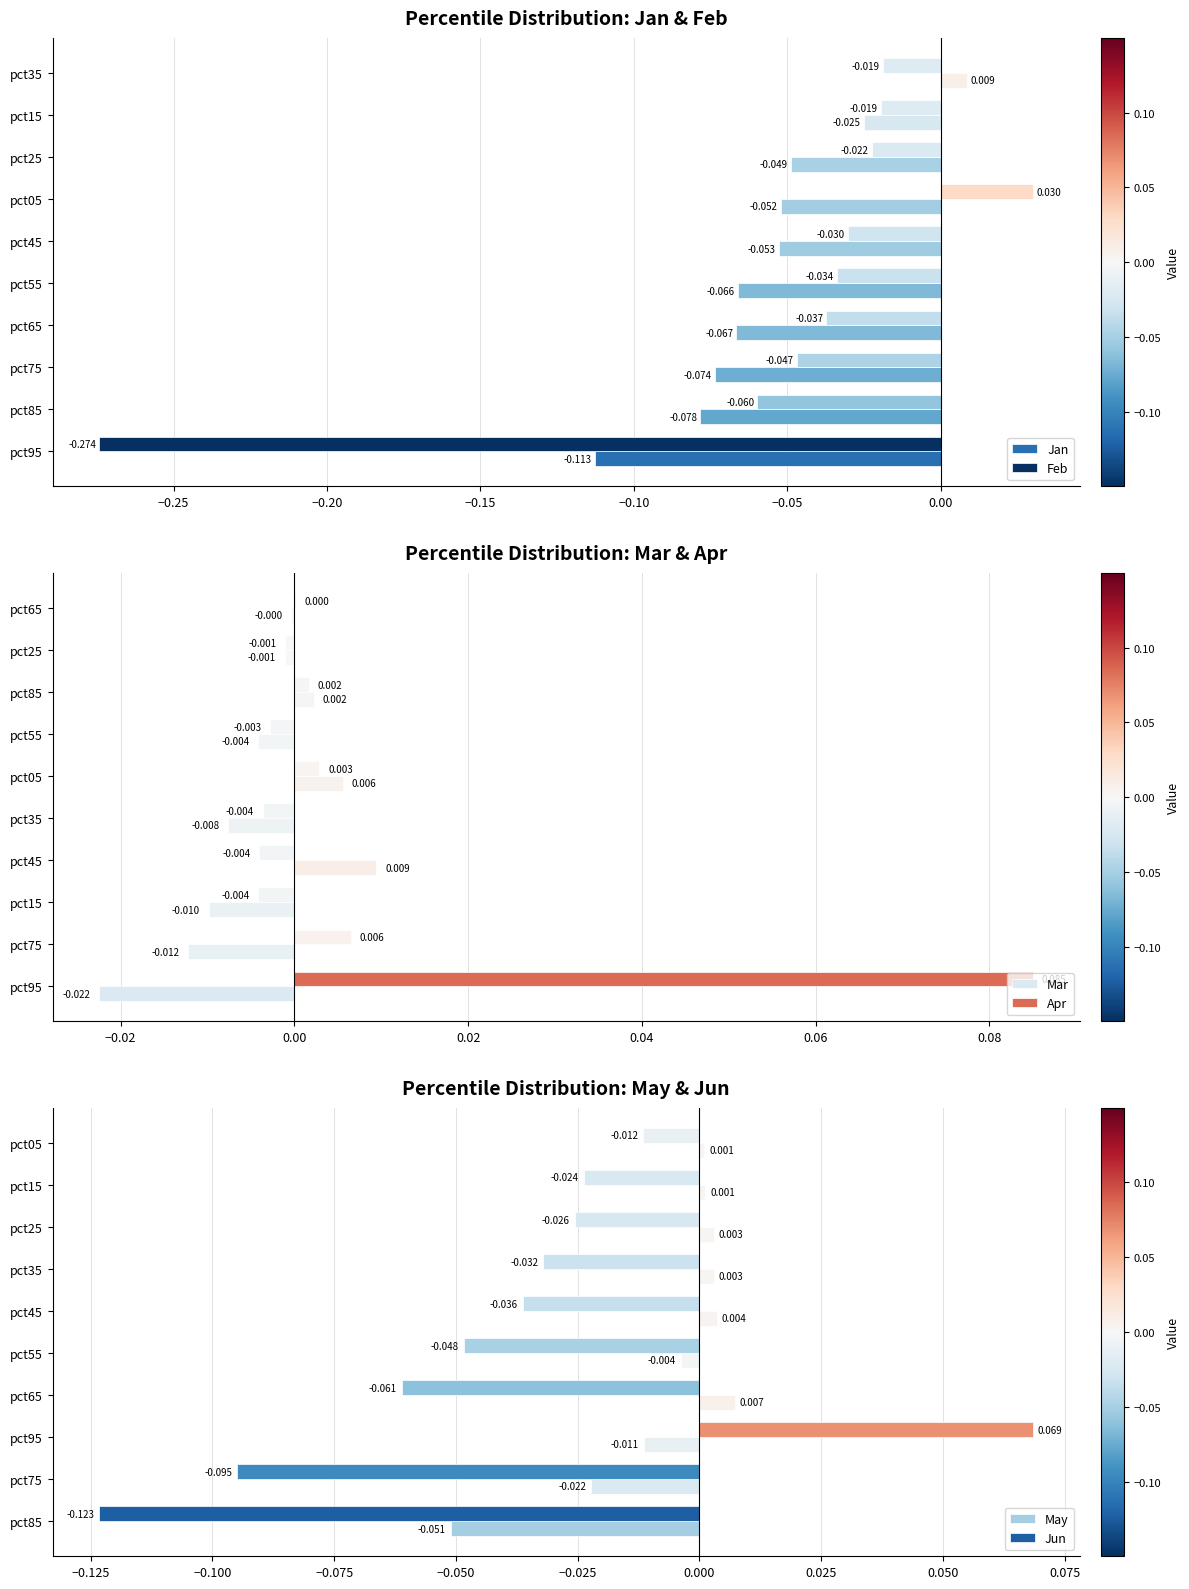

How many positive values does the Jan series have?

1